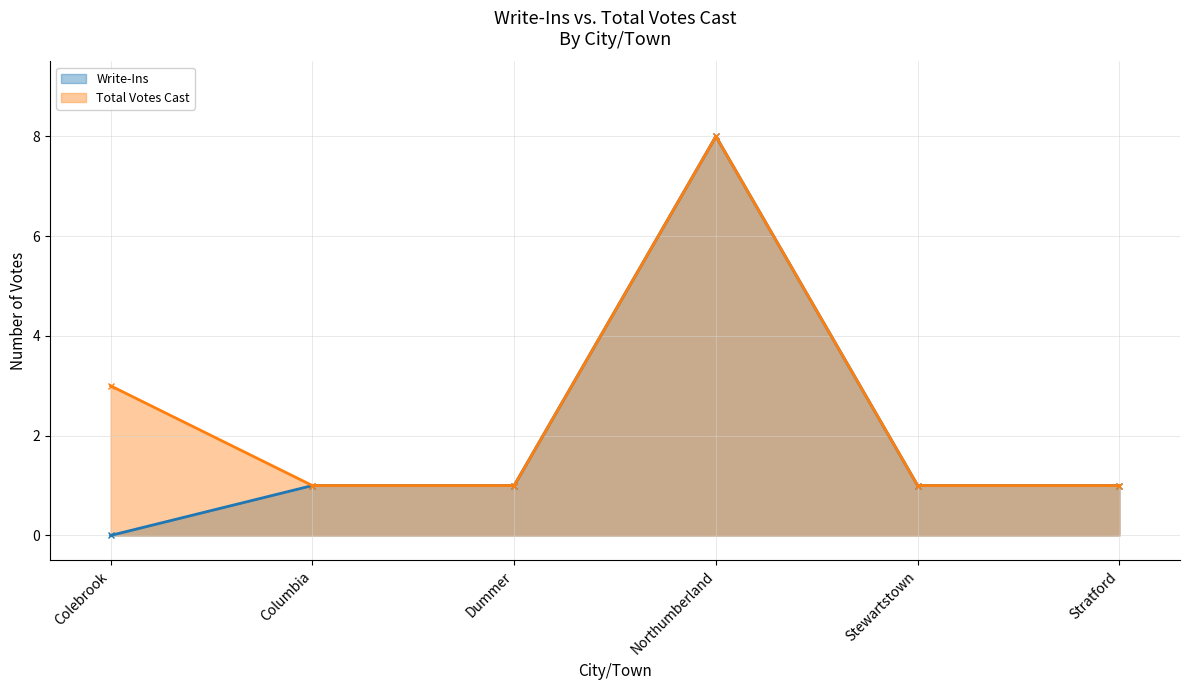

True or false: Total Votes Cast and Write-Ins cross at least once.

False